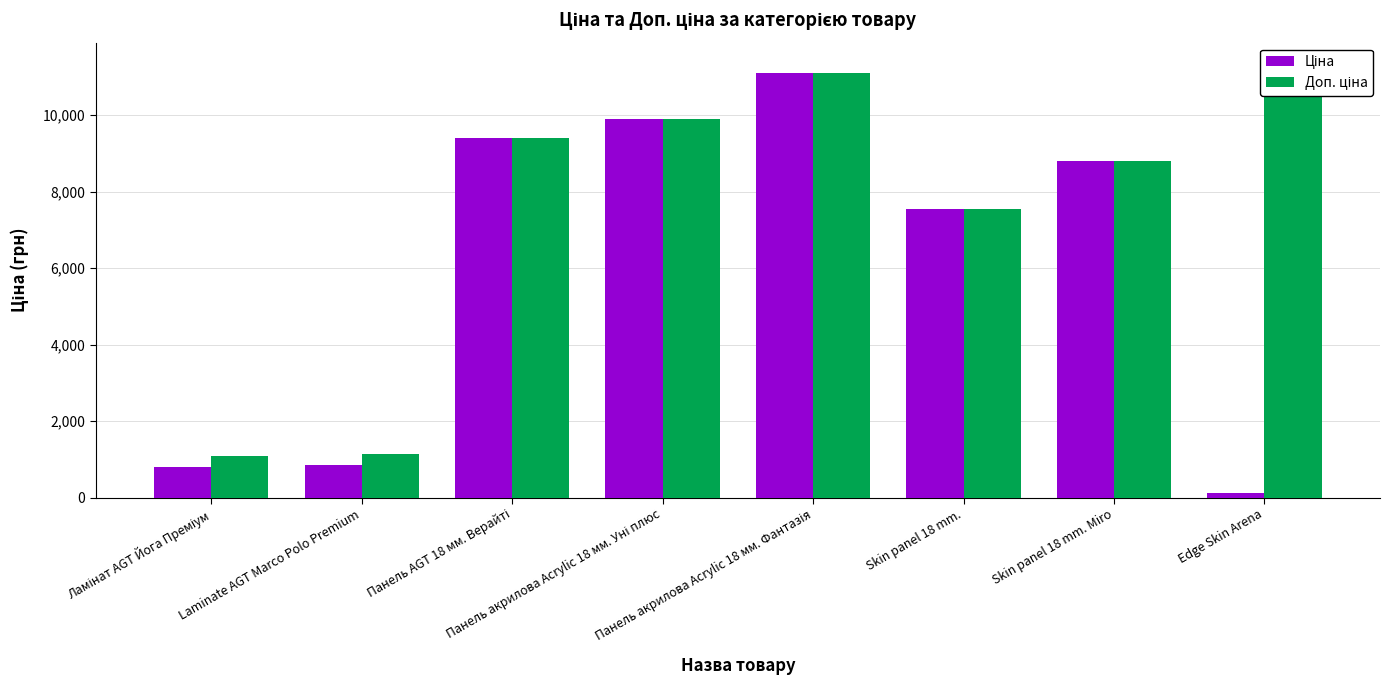

Reading left to right, transcribe all the data shown in this chart.

Ціна: 813.0	842.8	9416.9	9908.5	11113.6	7545.9	8797.6	113.3
Доп. ціна: 1101.8	1142.1	9416.9	9908.5	11113.6	7545.9	8797.6	11334.0